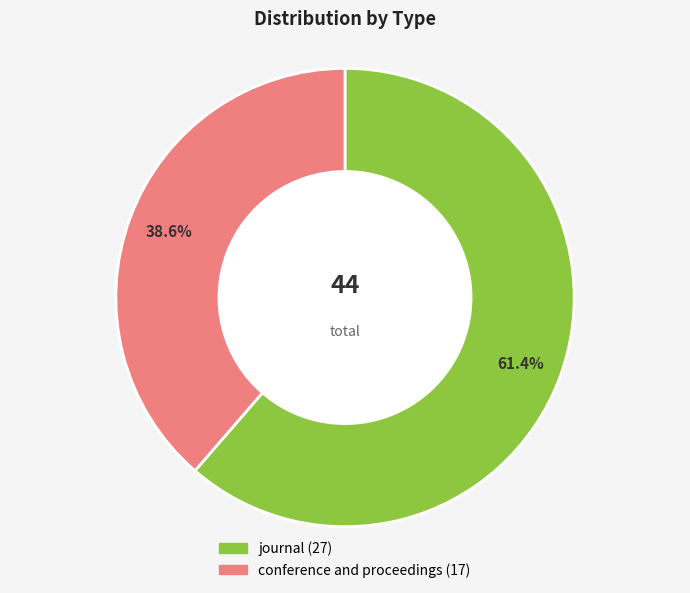

Does conference and proceedings represent more than half of the total?

No